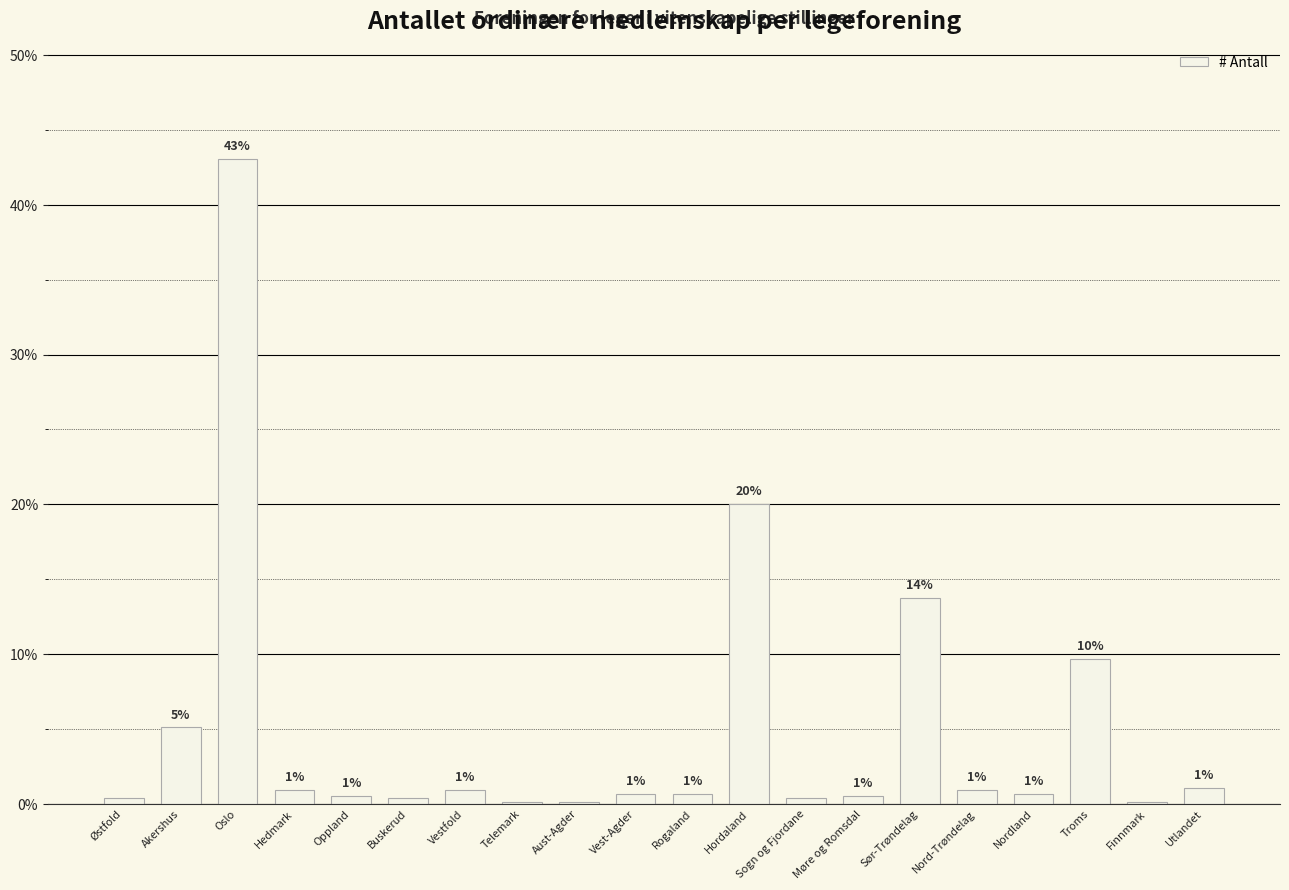

Which category has the highest value across all series?

Oslo